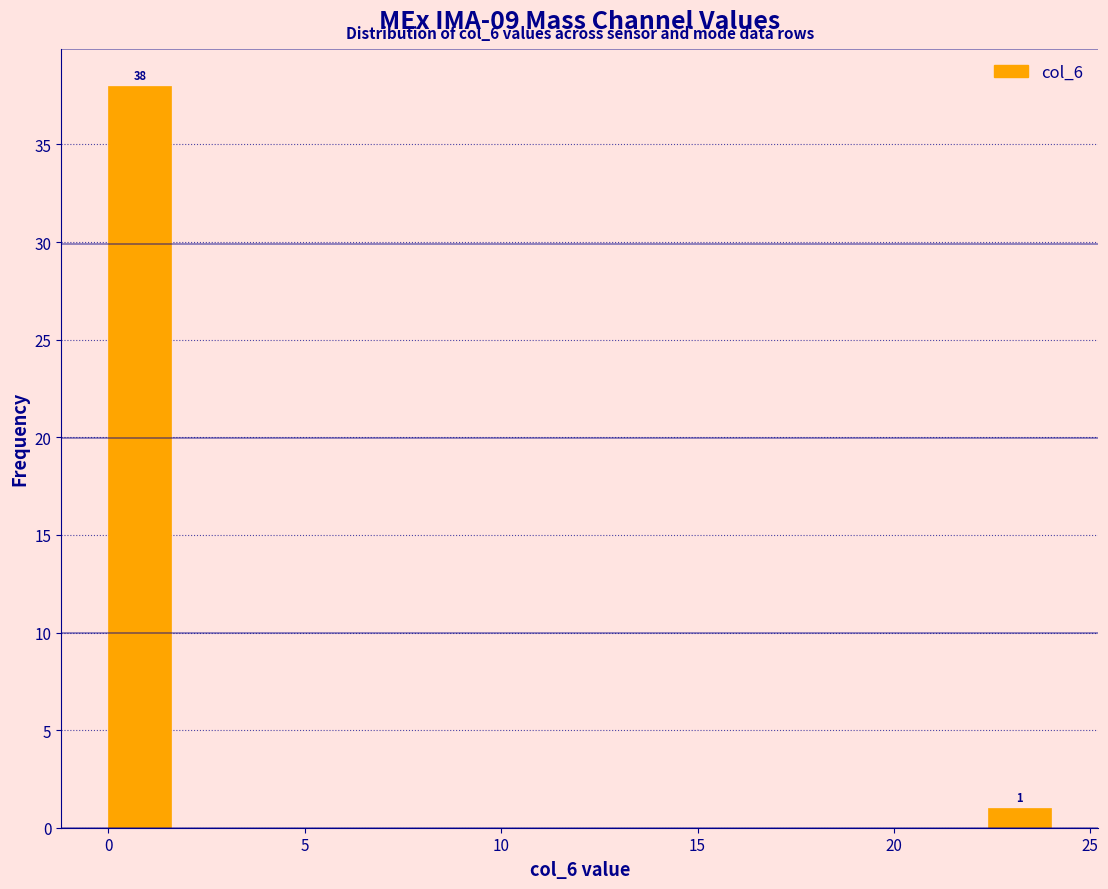

Around what value on the x-axis is the tallest bar? Give the approximate position of its centre, as read against the axis.

1.0